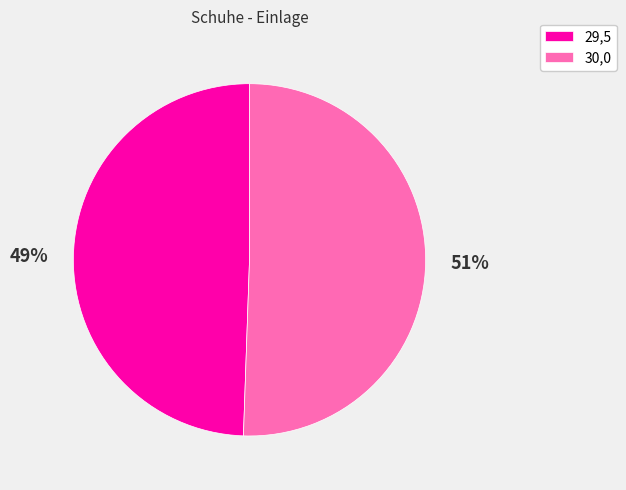

To the nearest percent, what percentage of the pie is 29,5?

49%